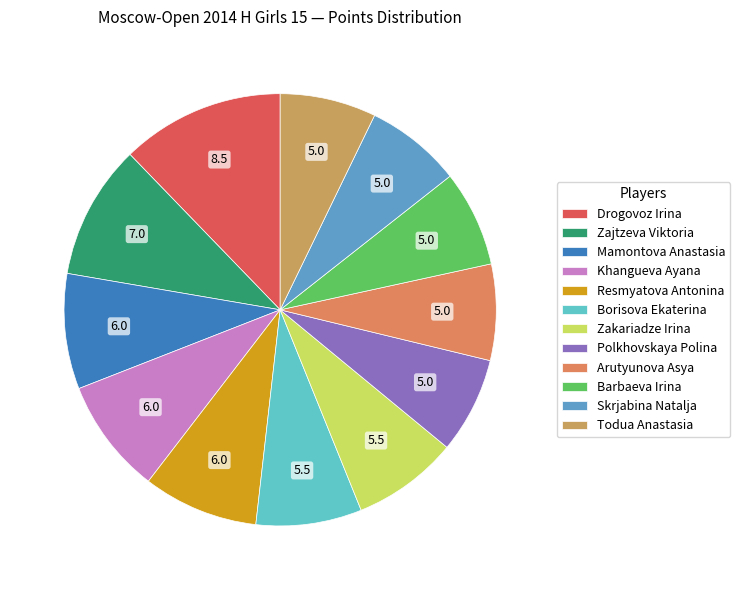

To the nearest percent, what is the difference between the largest and smallest slice percentages?

5%